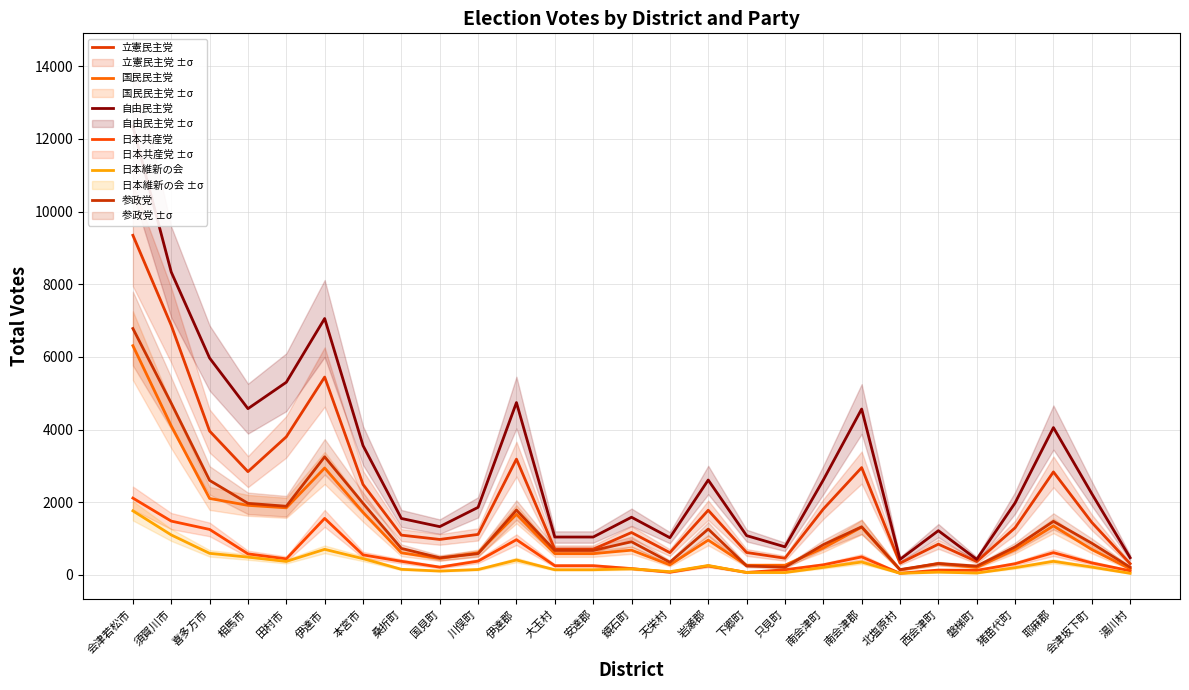

What is the value of the 日本共産党 point at the 2nd from the left?

1481.3